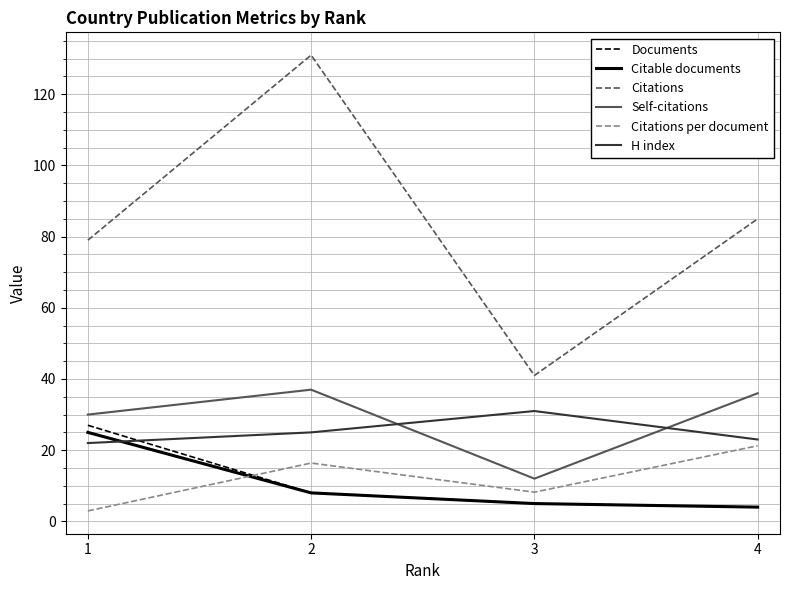

The value of Citations per document at 4 is 37.6. True or false?

False